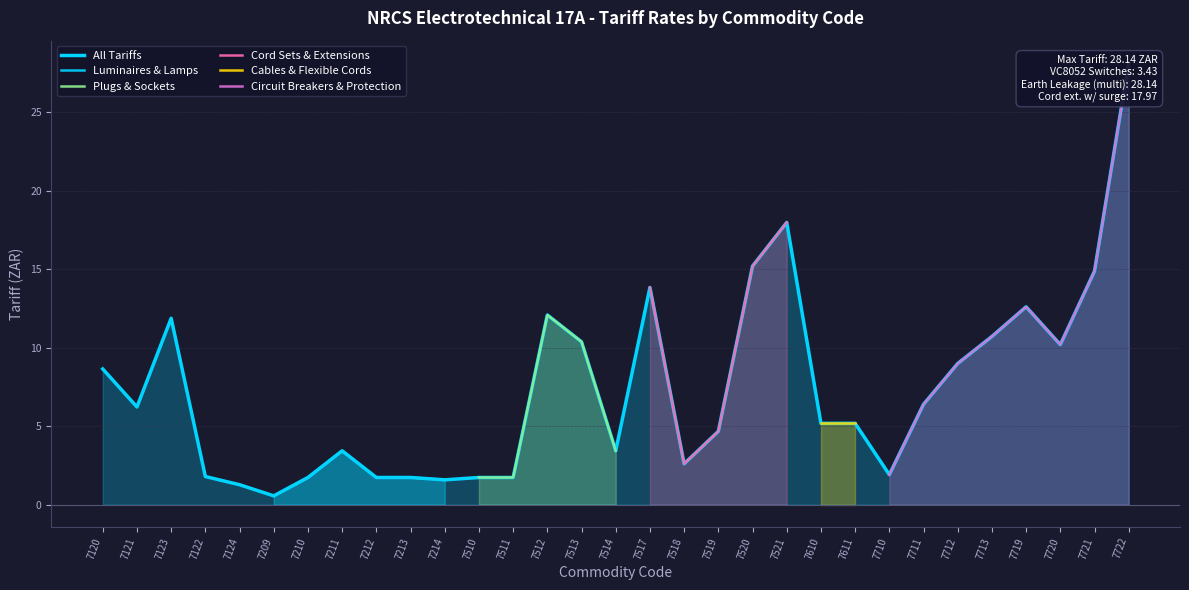

What is the value of the Cord sets & extensions point at the 4th from the left?

15.2